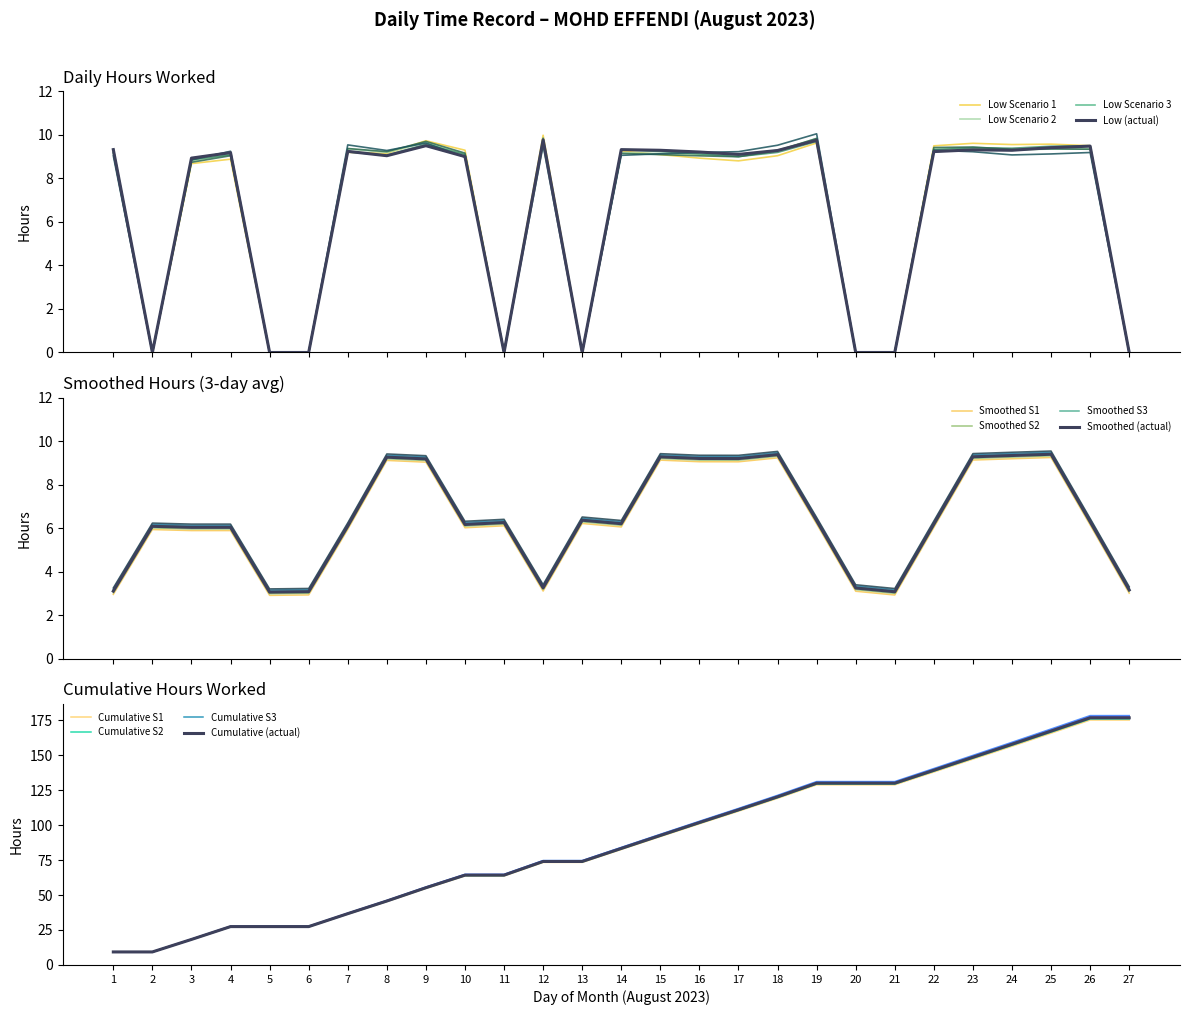

At which category does the data reach its first local valley?

2